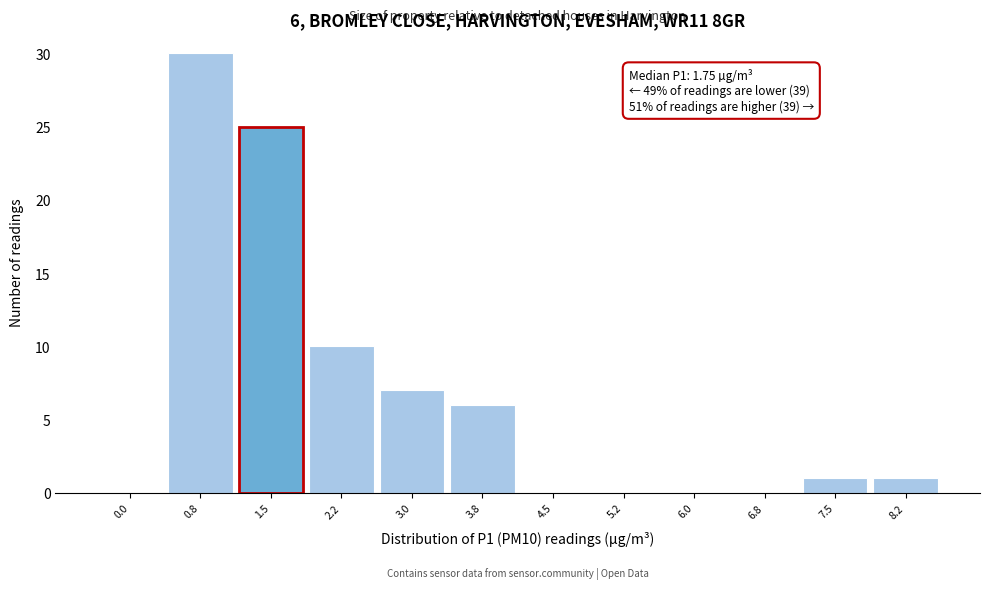

Reading right to left, extract all data points from this chart.

8.2=1	7.5=1	6.8=0	6.0=0	5.2=0	4.5=0	3.8=6	3.0=7	2.2=10	1.5=25	0.8=30	0.0=0